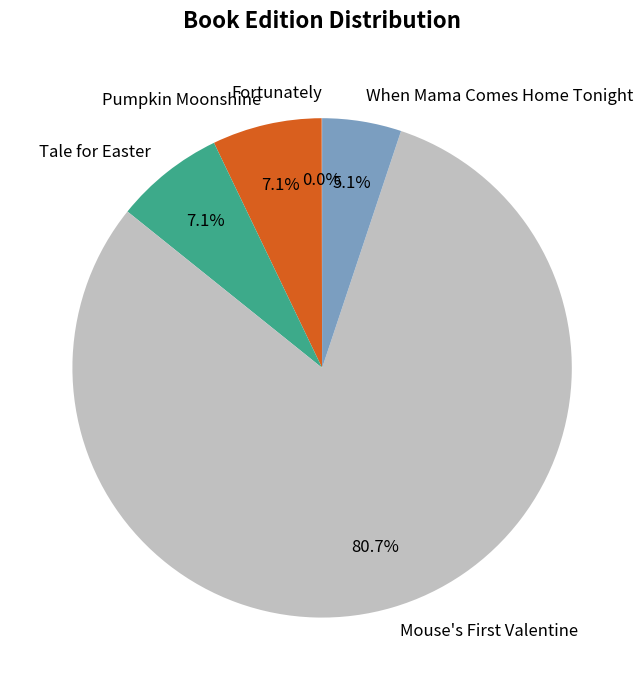

True or false: Tale for Easter accounts for 1% of the total.

False